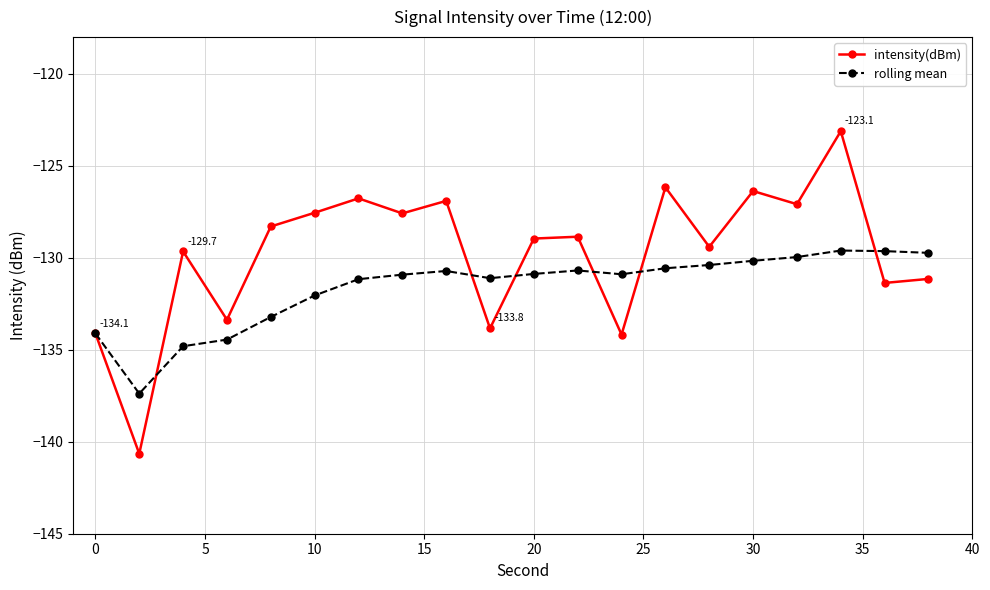

How many lines are shown in the chart?

2